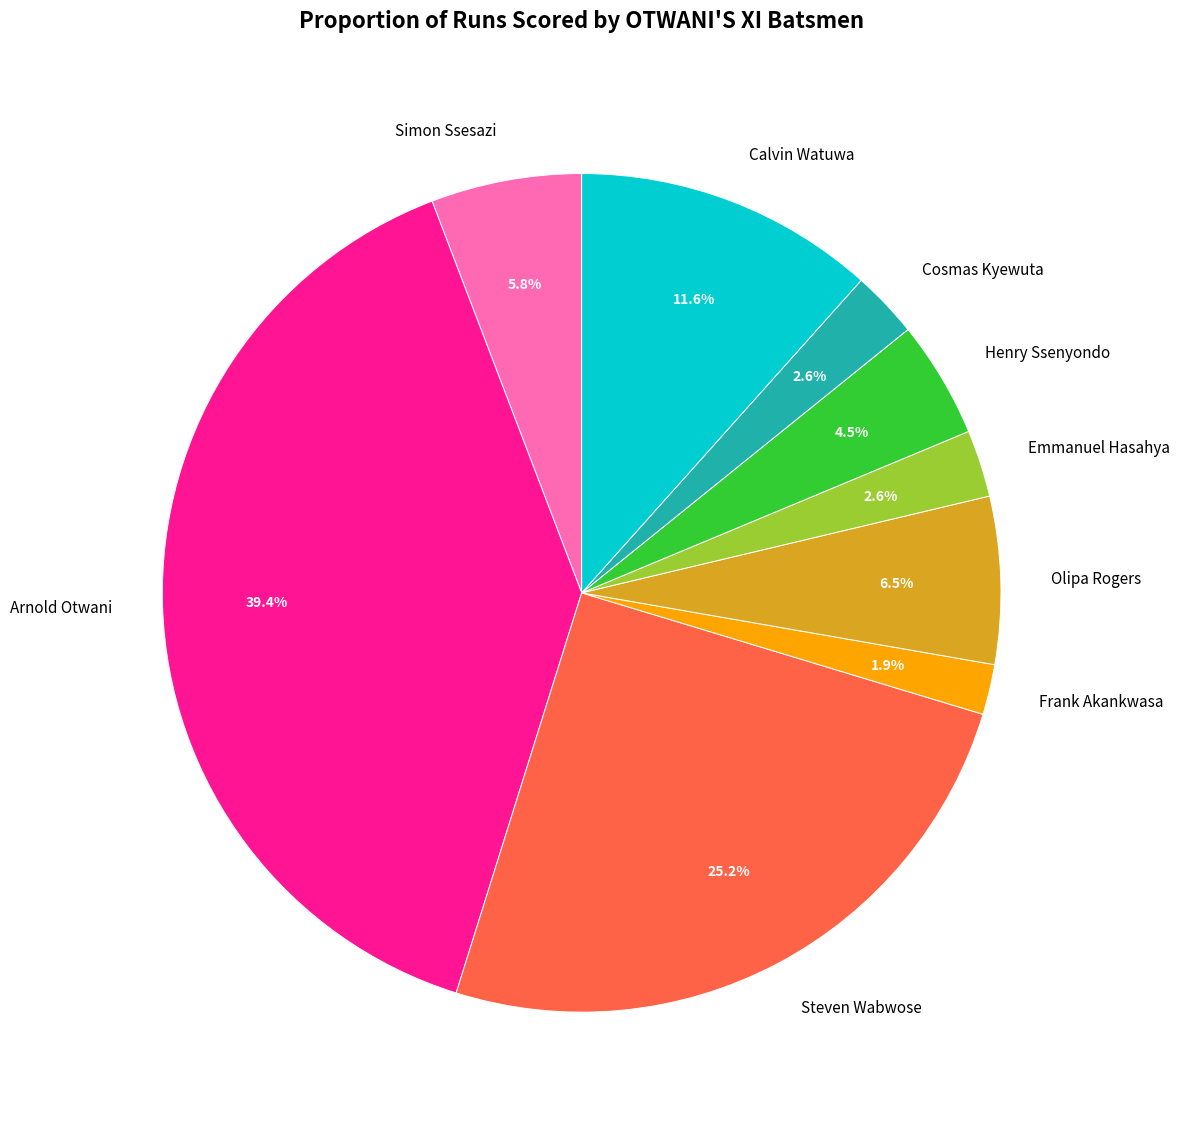

True or false: Steven Wabwose accounts for 25% of the total.

True